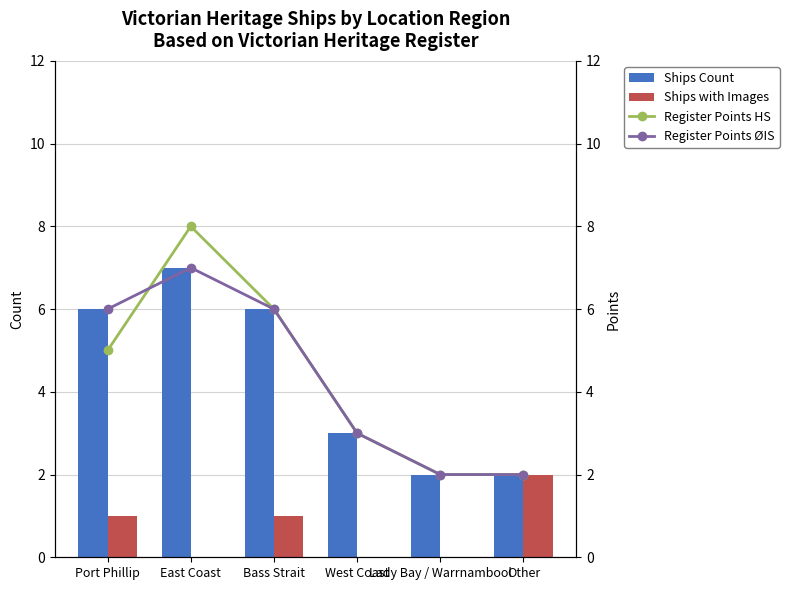

What is the greatest value displayed?

8